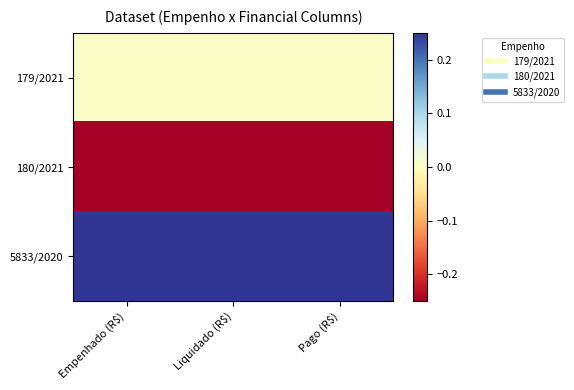

Reading right to left, transcribe all the data shown in this chart.

179/2021: Pago (R$)=0.0	Liquidado (R$)=0.0	Empenhado (R$)=0.0
180/2021: Pago (R$)=-1.2	Liquidado (R$)=-1.2	Empenhado (R$)=-1.2
5833/2020: Pago (R$)=1.2	Liquidado (R$)=1.2	Empenhado (R$)=1.2